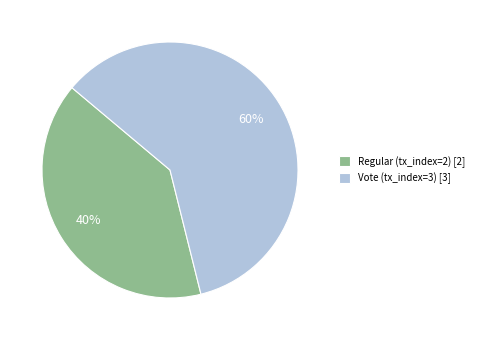

To the nearest percent, what is the difference between the largest and smallest slice percentages?

20%